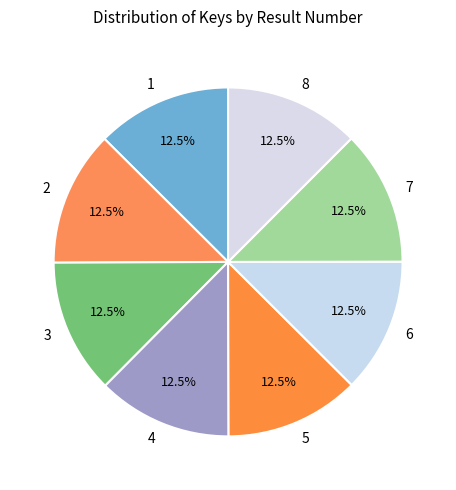

Does 4 represent more than half of the total?

No